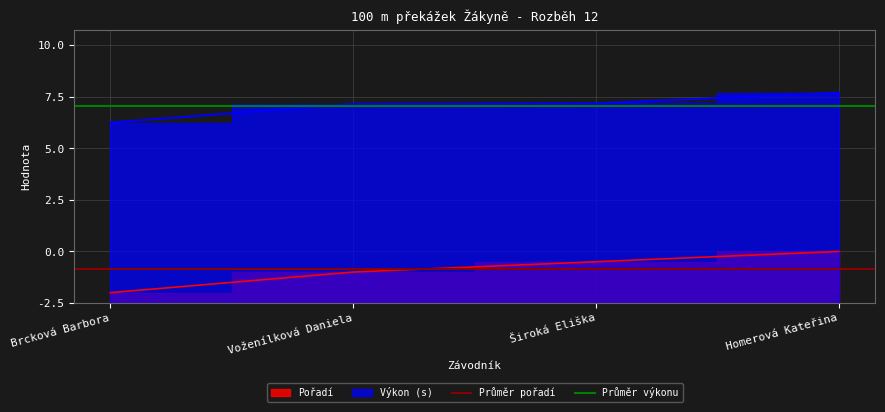

Is the value of Průměr výkonu at Voženílková Daniela greater than the value of Průměr pořadí at Brcková Barbora?

Yes